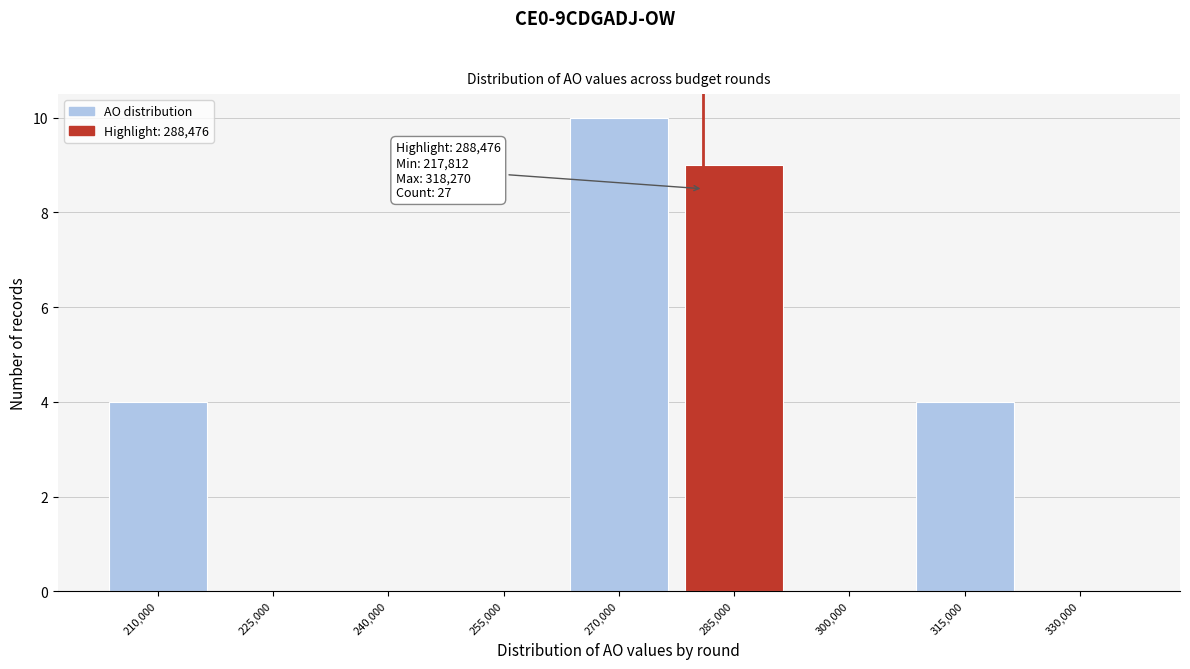

Reading left to right, transcribe all the data shown in this chart.

210,000=4	225,000=0	240,000=0	255,000=0	270,000=10	285,000=9	300,000=0	315,000=4	330,000=0